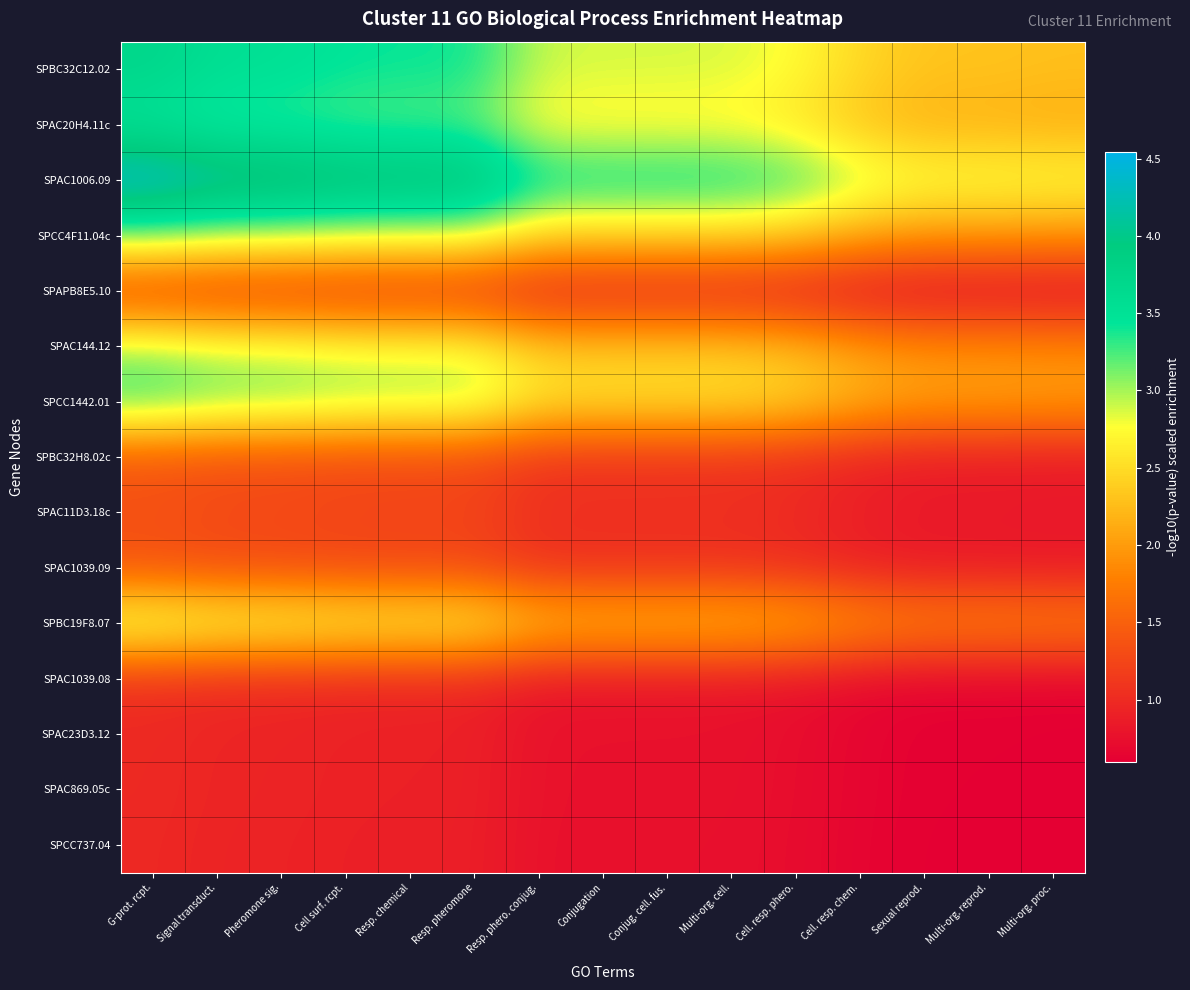

Reading right to left, transcribe all the data shown in this chart.

SPBC32C12.02: Multi-org. proc.=2.3	Multi-org. reprod.=2.3	Sexual reprod.=2.3	Cell. resp. chem.=2.5	Cell. resp. phero.=2.7	Multi-org. cell.=2.9	Conjug. cell. fus.=2.9	Conjugation=2.9	Resp. phero. conjug.=2.9	Resp. pheromone=3.4	Resp. chemical=3.4	Cell surf. rcpt.=3.4	Pheromone sig.=3.5	Signal transduct.=3.6	G-prot. rcpt.=3.7
SPAC20H4.11c: Multi-org. proc.=2.1	Multi-org. reprod.=2.2	Sexual reprod.=2.2	Cell. resp. chem.=2.3	Cell. resp. phero.=2.6	Multi-org. cell.=2.7	Conjug. cell. fus.=2.7	Conjugation=2.7	Resp. phero. conjug.=2.7	Resp. pheromone=3.2	Resp. chemical=3.2	Cell surf. rcpt.=3.2	Pheromone sig.=3.3	Signal transduct.=3.3	G-prot. rcpt.=3.5
SPAC1006.09: Multi-org. proc.=2.8	Multi-org. reprod.=2.8	Sexual reprod.=2.8	Cell. resp. chem.=3.0	Cell. resp. phero.=3.3	Multi-org. cell.=3.5	Conjug. cell. fus.=3.5	Conjugation=3.5	Resp. phero. conjug.=3.5	Resp. pheromone=4.1	Resp. chemical=4.2	Cell surf. rcpt.=4.2	Pheromone sig.=4.3	Signal transduct.=4.3	G-prot. rcpt.=4.5
SPCC4F11.04c: Multi-org. proc.=1.9	Multi-org. reprod.=2.0	Sexual reprod.=2.0	Cell. resp. chem.=2.1	Cell. resp. phero.=2.3	Multi-org. cell.=2.4	Conjug. cell. fus.=2.4	Conjugation=2.4	Resp. phero. conjug.=2.4	Resp. pheromone=2.9	Resp. chemical=2.9	Cell surf. rcpt.=2.9	Pheromone sig.=3.0	Signal transduct.=3.0	G-prot. rcpt.=3.1
SPAPB8E5.10: Multi-org. proc.=0.7	Multi-org. reprod.=0.7	Sexual reprod.=0.7	Cell. resp. chem.=0.8	Cell. resp. phero.=0.8	Multi-org. cell.=0.9	Conjug. cell. fus.=0.9	Conjugation=0.9	Resp. phero. conjug.=0.9	Resp. pheromone=1.0	Resp. chemical=1.1	Cell surf. rcpt.=1.1	Pheromone sig.=1.1	Signal transduct.=1.1	G-prot. rcpt.=1.1
SPAC144.12: Multi-org. proc.=1.9	Multi-org. reprod.=1.9	Sexual reprod.=1.9	Cell. resp. chem.=2.0	Cell. resp. phero.=2.2	Multi-org. cell.=2.3	Conjug. cell. fus.=2.4	Conjugation=2.4	Resp. phero. conjug.=2.4	Resp. pheromone=2.8	Resp. chemical=2.8	Cell surf. rcpt.=2.8	Pheromone sig.=2.9	Signal transduct.=2.9	G-prot. rcpt.=3.0
SPCC1442.01: Multi-org. proc.=2.0	Multi-org. reprod.=2.1	Sexual reprod.=2.1	Cell. resp. chem.=2.2	Cell. resp. phero.=2.4	Multi-org. cell.=2.6	Conjug. cell. fus.=2.6	Conjugation=2.6	Resp. phero. conjug.=2.6	Resp. pheromone=3.0	Resp. chemical=3.0	Cell surf. rcpt.=3.1	Pheromone sig.=3.1	Signal transduct.=3.2	G-prot. rcpt.=3.3
SPBC32H8.02c: Multi-org. proc.=0.8	Multi-org. reprod.=0.9	Sexual reprod.=0.9	Cell. resp. chem.=0.9	Cell. resp. phero.=1.0	Multi-org. cell.=1.1	Conjug. cell. fus.=1.1	Conjugation=1.1	Resp. phero. conjug.=1.1	Resp. pheromone=1.2	Resp. chemical=1.3	Cell surf. rcpt.=1.3	Pheromone sig.=1.3	Signal transduct.=1.3	G-prot. rcpt.=1.4
SPAC11D3.18c: Multi-org. proc.=0.8	Multi-org. reprod.=0.9	Sexual reprod.=0.9	Cell. resp. chem.=0.9	Cell. resp. phero.=1.0	Multi-org. cell.=1.1	Conjug. cell. fus.=1.1	Conjugation=1.1	Resp. phero. conjug.=1.1	Resp. pheromone=1.2	Resp. chemical=1.3	Cell surf. rcpt.=1.3	Pheromone sig.=1.3	Signal transduct.=1.3	G-prot. rcpt.=1.4
SPAC1039.09: Multi-org. proc.=0.8	Multi-org. reprod.=0.8	Sexual reprod.=0.8	Cell. resp. chem.=0.9	Cell. resp. phero.=1.0	Multi-org. cell.=1.0	Conjug. cell. fus.=1.0	Conjugation=1.0	Resp. phero. conjug.=1.0	Resp. pheromone=1.2	Resp. chemical=1.2	Cell surf. rcpt.=1.2	Pheromone sig.=1.3	Signal transduct.=1.3	G-prot. rcpt.=1.3
SPBC19F8.07: Multi-org. proc.=1.8	Multi-org. reprod.=1.8	Sexual reprod.=1.8	Cell. resp. chem.=2.0	Cell. resp. phero.=2.2	Multi-org. cell.=2.3	Conjug. cell. fus.=2.3	Conjugation=2.3	Resp. phero. conjug.=2.3	Resp. pheromone=2.7	Resp. chemical=2.7	Cell surf. rcpt.=2.8	Pheromone sig.=2.8	Signal transduct.=2.8	G-prot. rcpt.=3.0
SPAC1039.08: Multi-org. proc.=0.6	Multi-org. reprod.=0.6	Sexual reprod.=0.6	Cell. resp. chem.=0.7	Cell. resp. phero.=0.8	Multi-org. cell.=0.8	Conjug. cell. fus.=0.8	Conjugation=0.8	Resp. phero. conjug.=0.8	Resp. pheromone=0.9	Resp. chemical=1.0	Cell surf. rcpt.=1.0	Pheromone sig.=1.0	Signal transduct.=1.0	G-prot. rcpt.=1.0
SPAC23D3.12: Multi-org. proc.=0.6	Multi-org. reprod.=0.6	Sexual reprod.=0.6	Cell. resp. chem.=0.7	Cell. resp. phero.=0.7	Multi-org. cell.=0.8	Conjug. cell. fus.=0.8	Conjugation=0.8	Resp. phero. conjug.=0.8	Resp. pheromone=0.9	Resp. chemical=0.9	Cell surf. rcpt.=0.9	Pheromone sig.=0.9	Signal transduct.=0.9	G-prot. rcpt.=1.0
SPAC869.05c: Multi-org. proc.=0.6	Multi-org. reprod.=0.6	Sexual reprod.=0.6	Cell. resp. chem.=0.7	Cell. resp. phero.=0.7	Multi-org. cell.=0.8	Conjug. cell. fus.=0.8	Conjugation=0.8	Resp. phero. conjug.=0.8	Resp. pheromone=0.9	Resp. chemical=0.9	Cell surf. rcpt.=0.9	Pheromone sig.=0.9	Signal transduct.=0.9	G-prot. rcpt.=1.0
SPCC737.04: Multi-org. proc.=0.6	Multi-org. reprod.=0.6	Sexual reprod.=0.6	Cell. resp. chem.=0.6	Cell. resp. phero.=0.7	Multi-org. cell.=0.8	Conjug. cell. fus.=0.8	Conjugation=0.8	Resp. phero. conjug.=0.8	Resp. pheromone=0.9	Resp. chemical=0.9	Cell surf. rcpt.=0.9	Pheromone sig.=0.9	Signal transduct.=0.9	G-prot. rcpt.=1.0